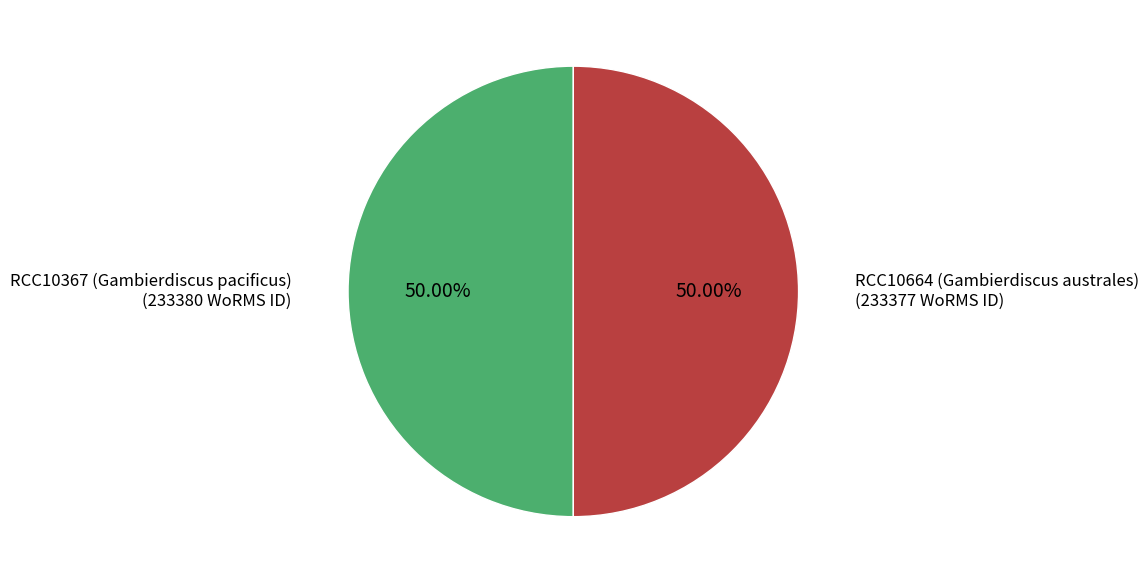

True or false: RCC10367 (Gambierdiscus pacificus) accounts for 40% of the total.

False